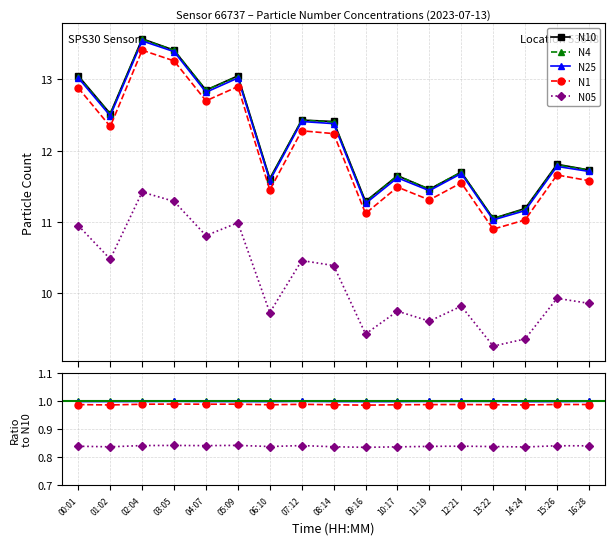

Does the chart display data point markers on the line(s)?

Yes